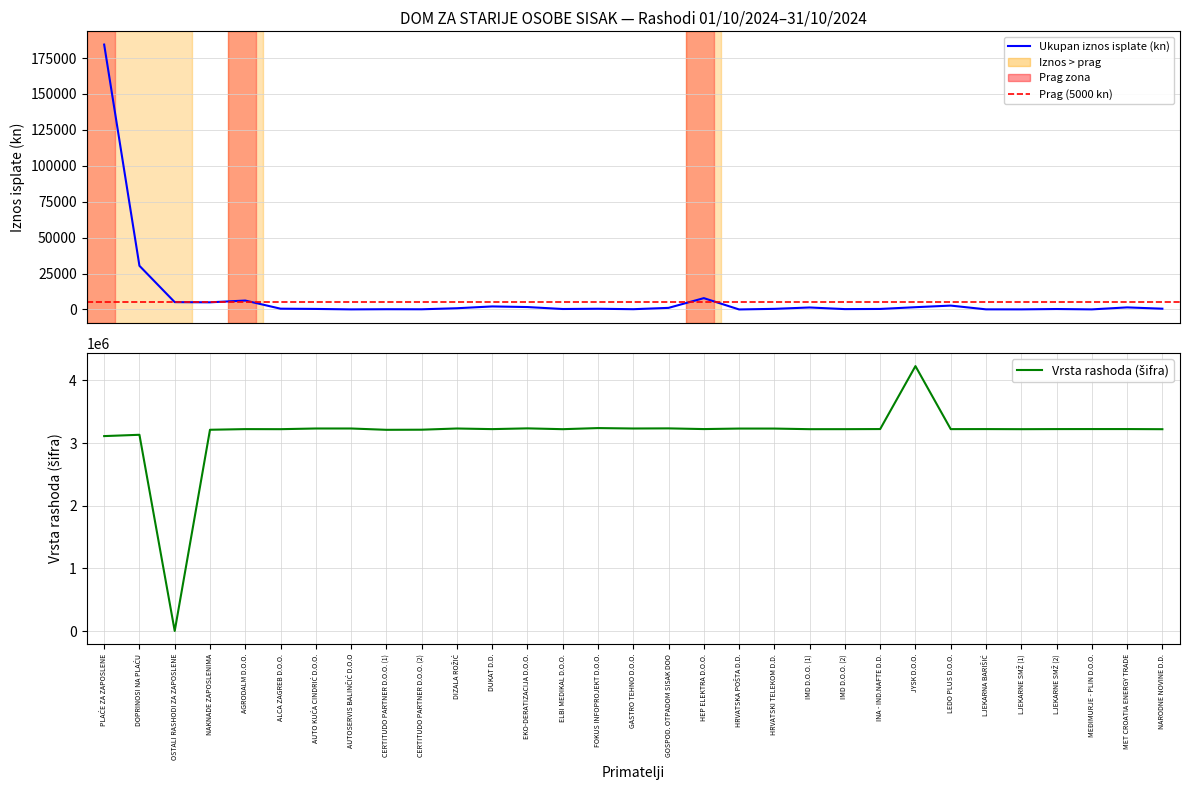

What is the maximum value shown in the chart?

4227300.0